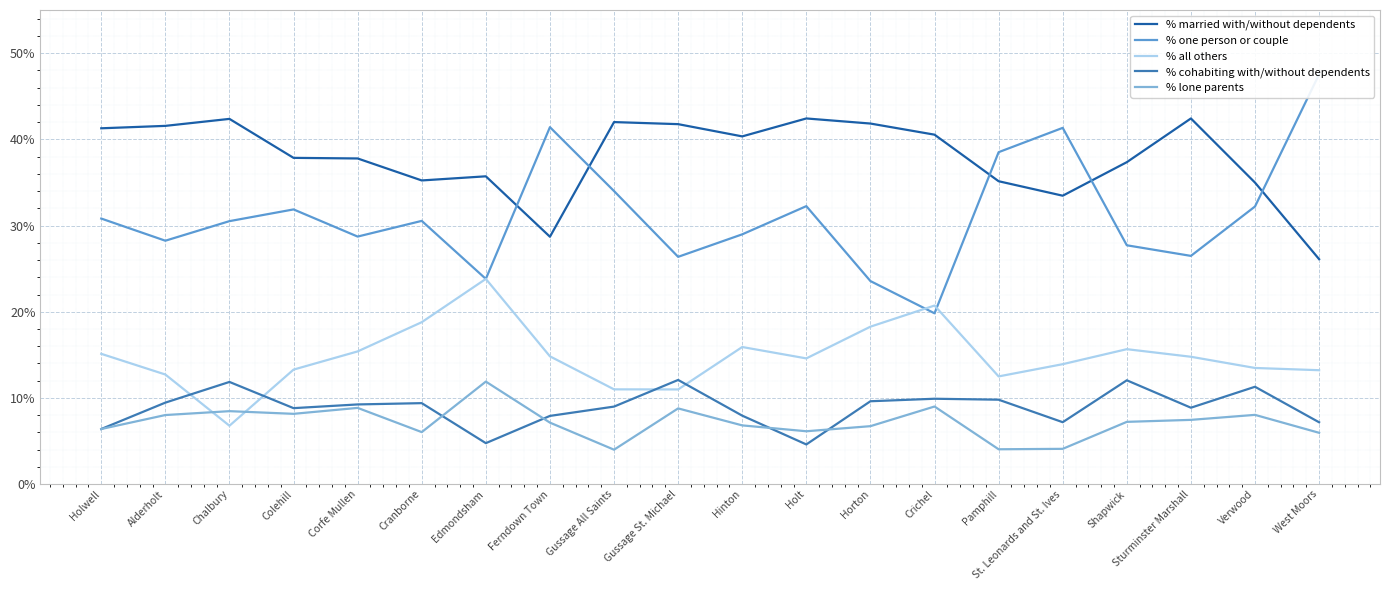

Where does the % all others series first go above 14?

Holwell